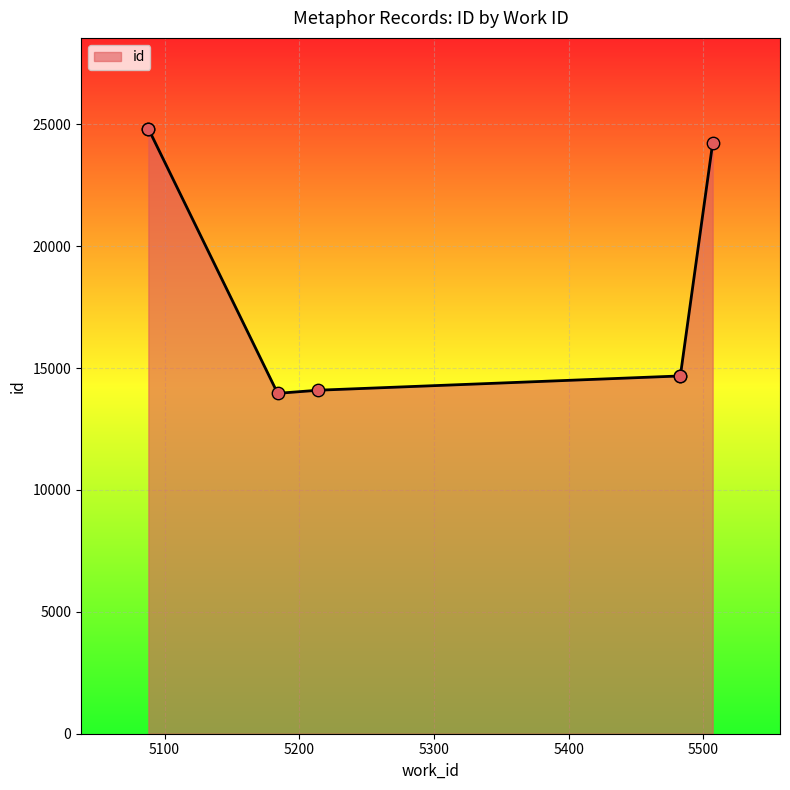

Which has a higher value, 5483 or 5184?

5483